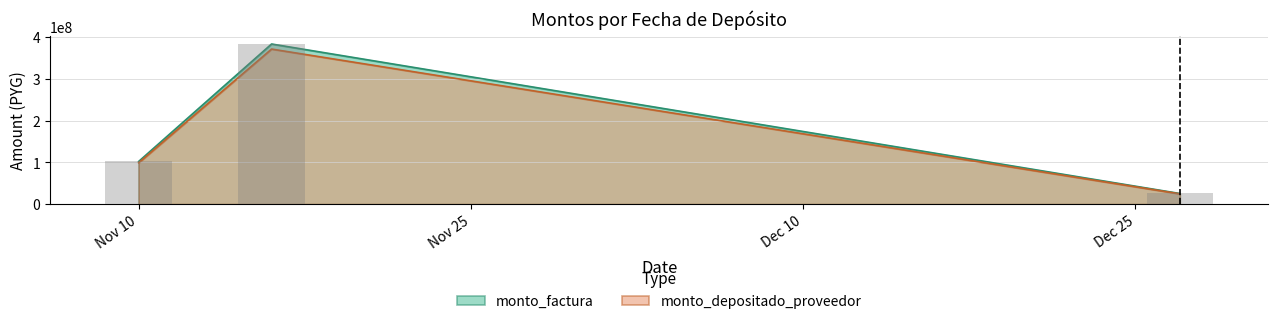

At which label is monto_depositado_proveedor closest to 197730572?

Nov 10